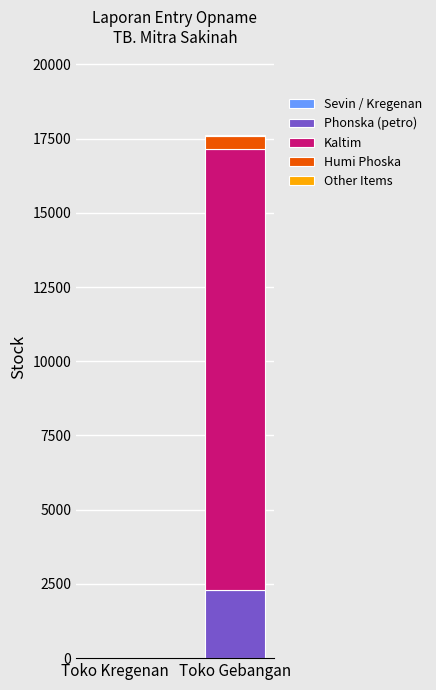

At which category is the sum across all series the highest?

Toko Gebangan